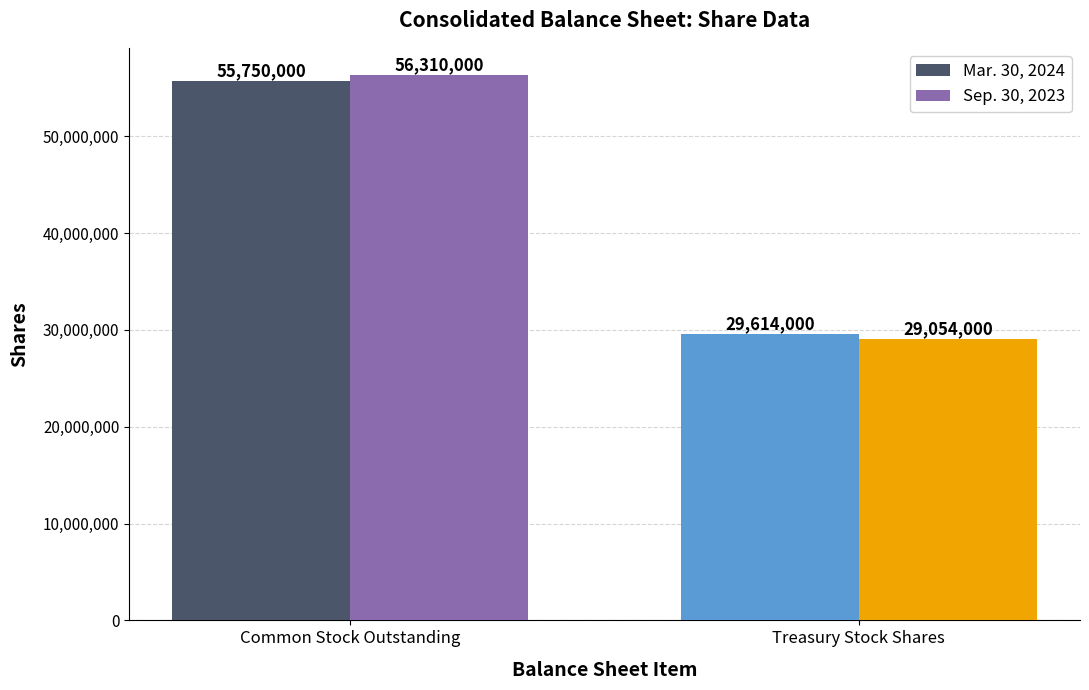

Read the Mar. 30, 2024 value at Treasury Stock Shares, to the nearest 100.

29614000